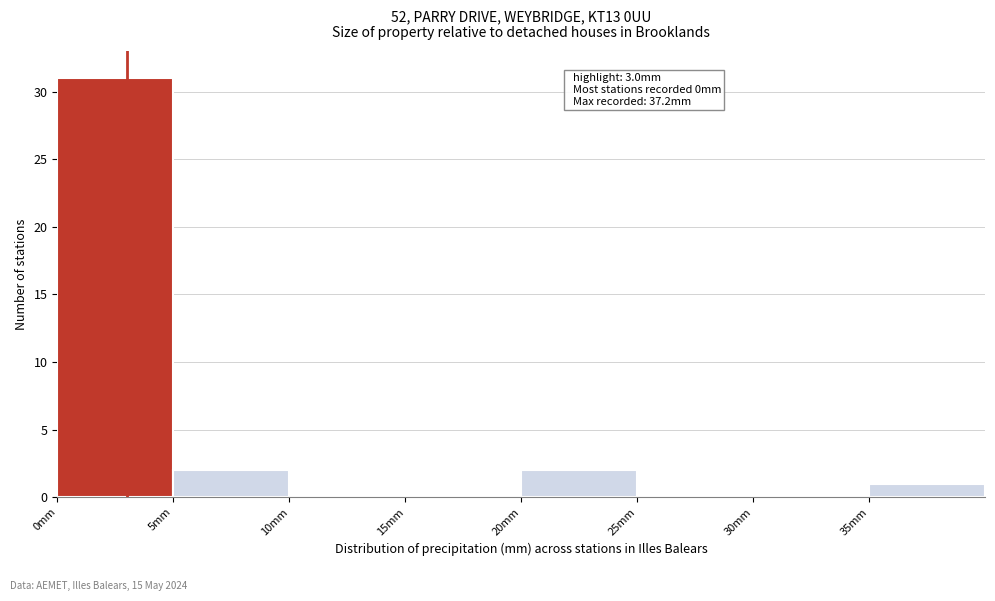

Over which range of the x-axis is the bar tallest?

0 to 5